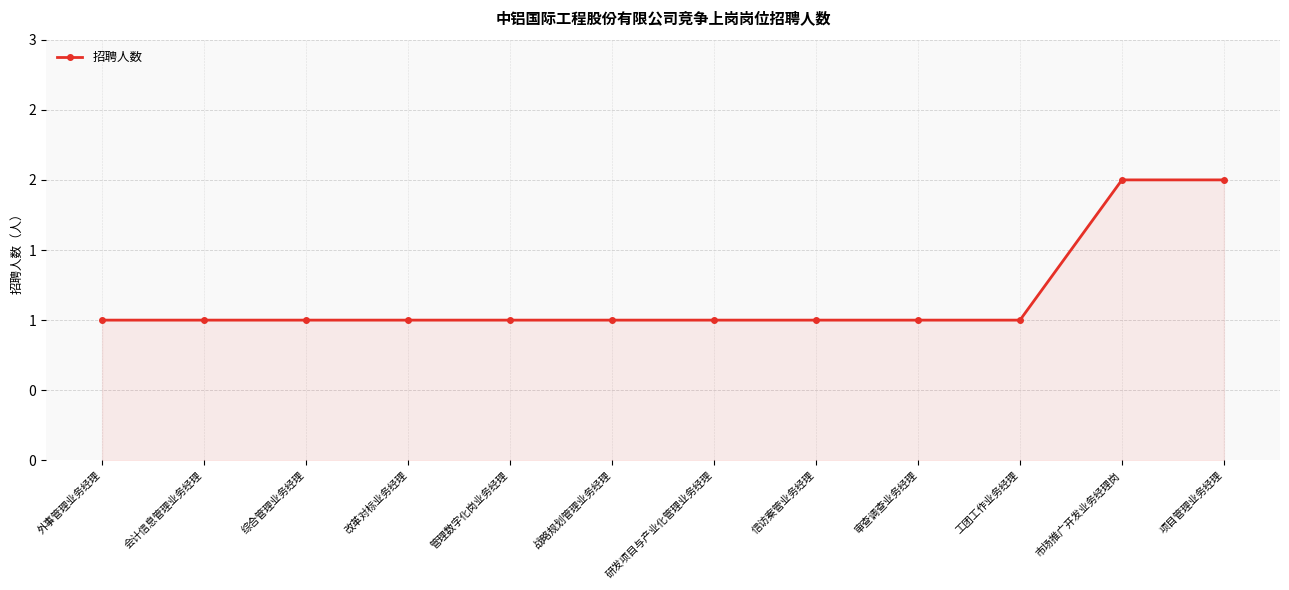

The chart shows a value of 1 at 研发项目与产业化管理业务经理. True or false?

False